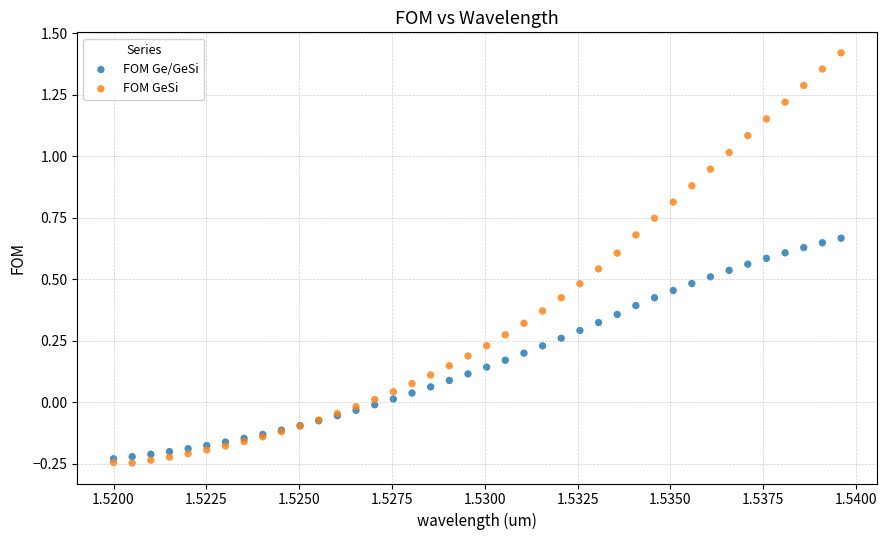

Which series contains the highest Y value?

FOM GeSi